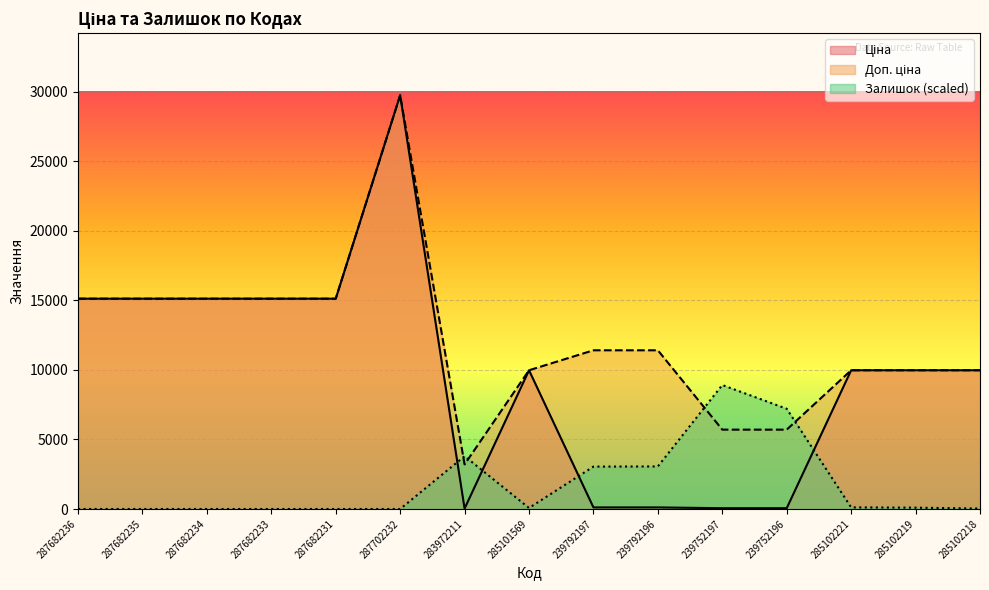

Count the number of categories in the chart.

15